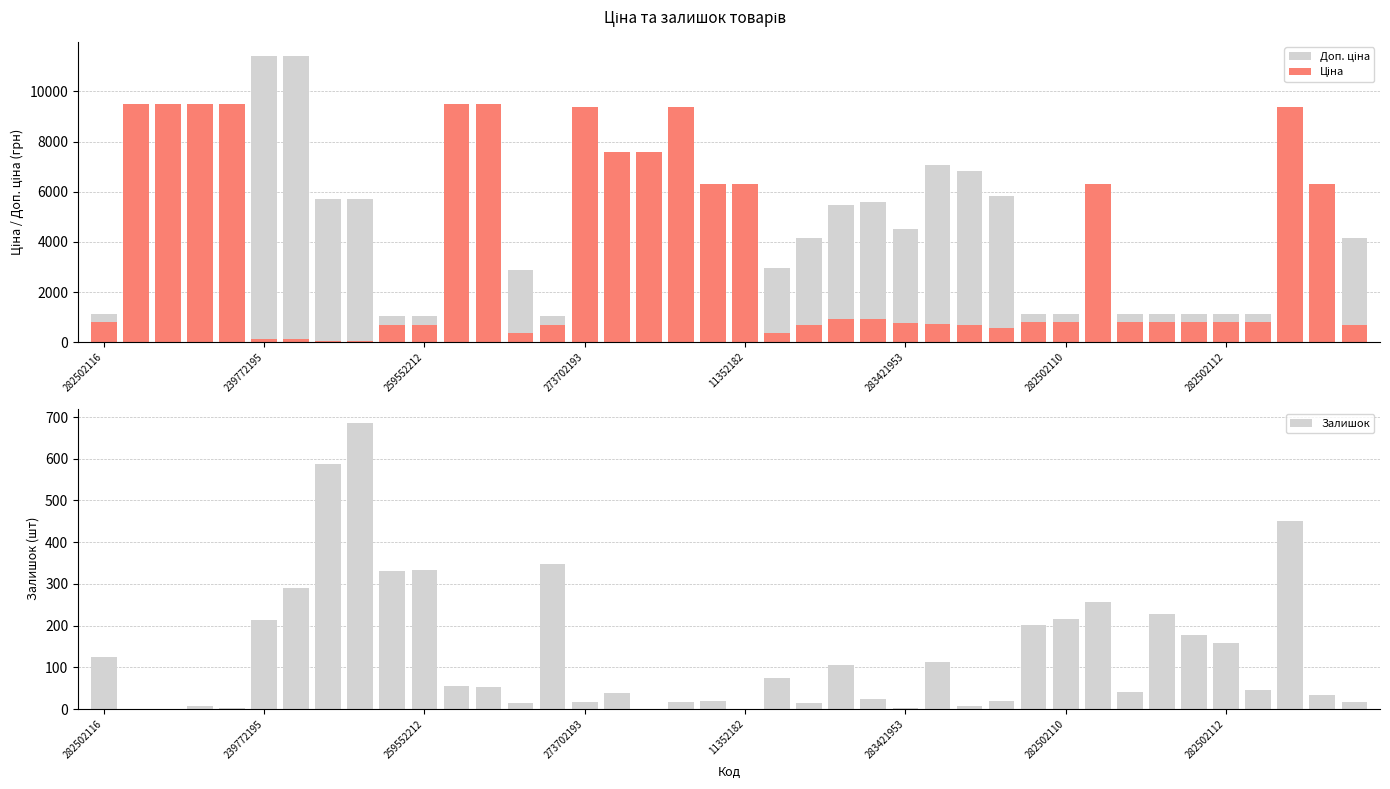

What is the maximum value shown in the chart?

11410.0